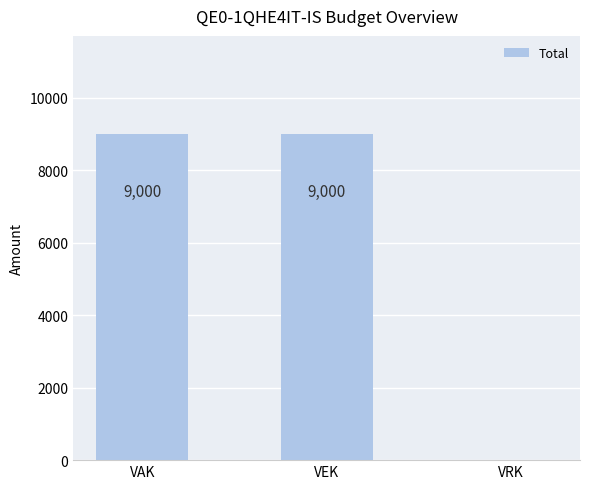

Reading left to right, what are all the values shown in this chart?

VAK=9000	VEK=9000	VRK=0